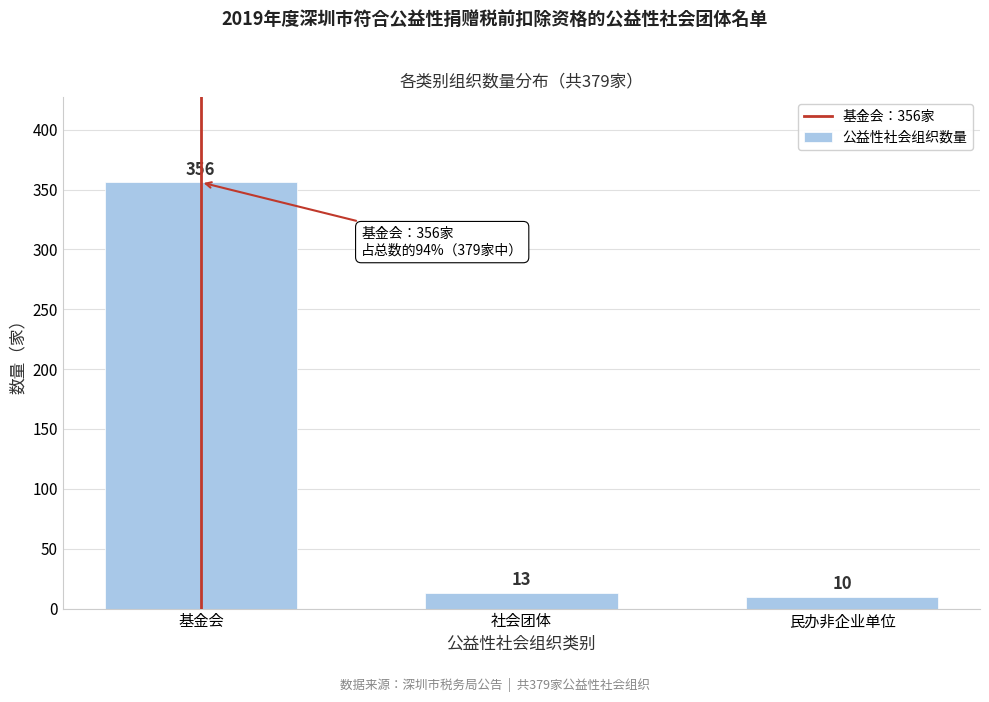

Reading right to left, list all the values displayed in this chart.

10	13	356